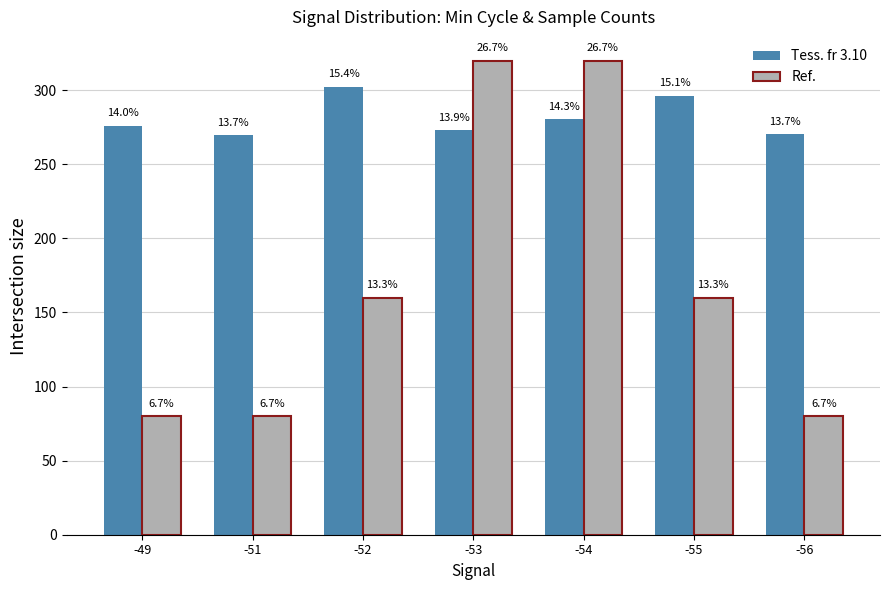

At how many categories does at least one series exceed 123?

7